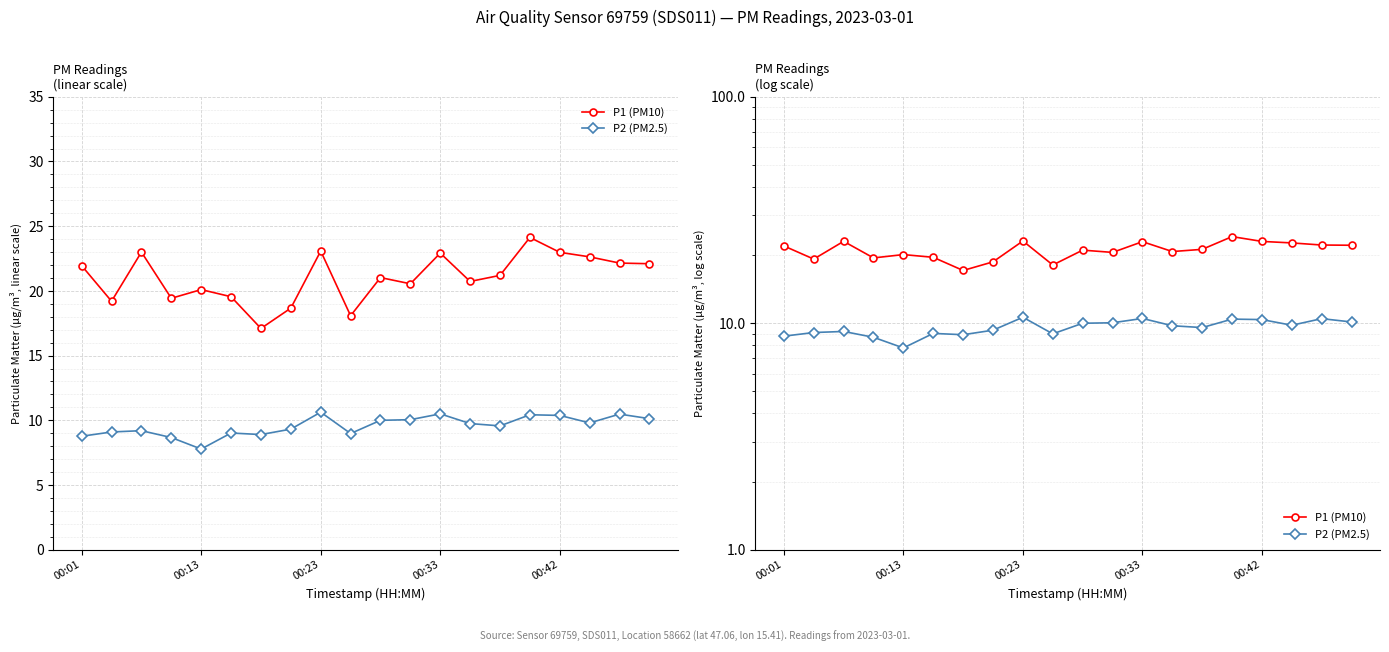

What are all the series names shown in the legend?

P1 (PM10), P2 (PM2.5)